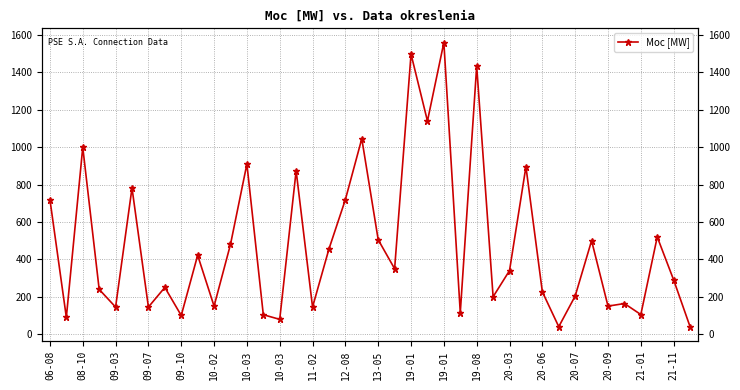

Where does the data first go above 340?

06-08